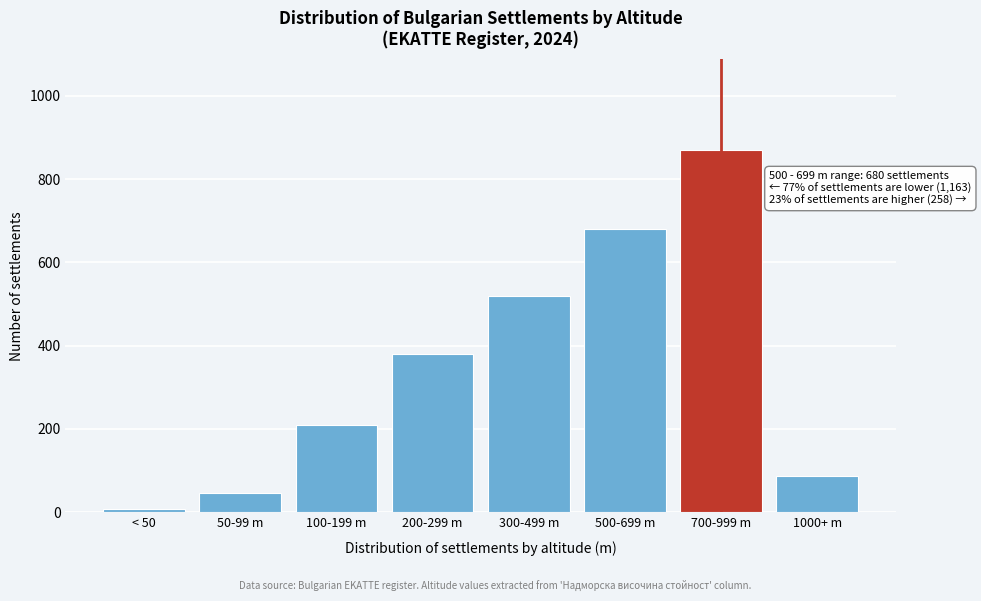

Reading left to right, list all the values displayed in this chart.

8	45	210	380	520	680	870	88